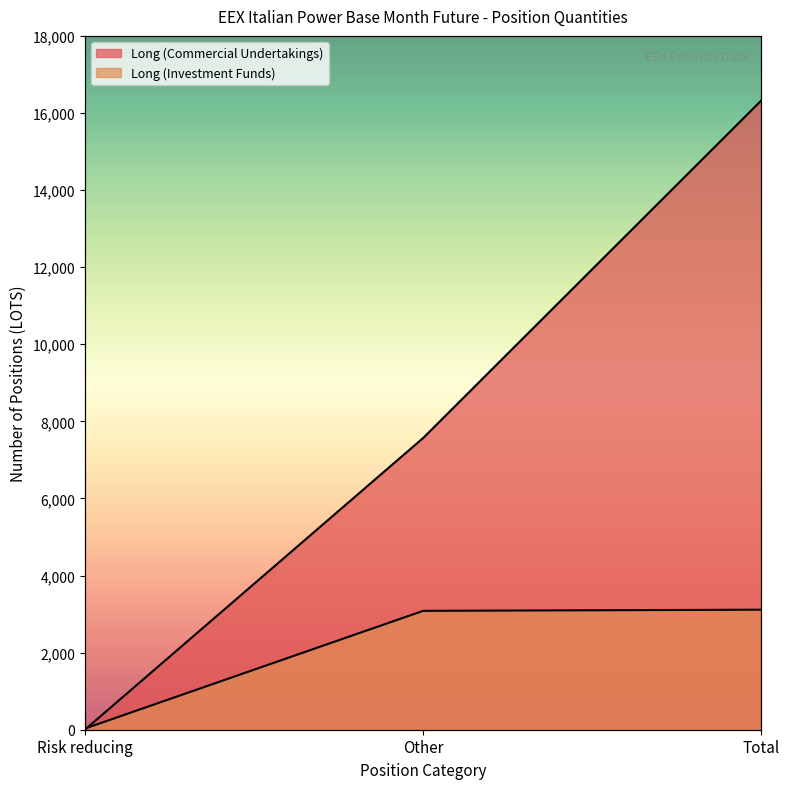

At which label is Long (Commercial Undertakings) closest to 8163?

Other